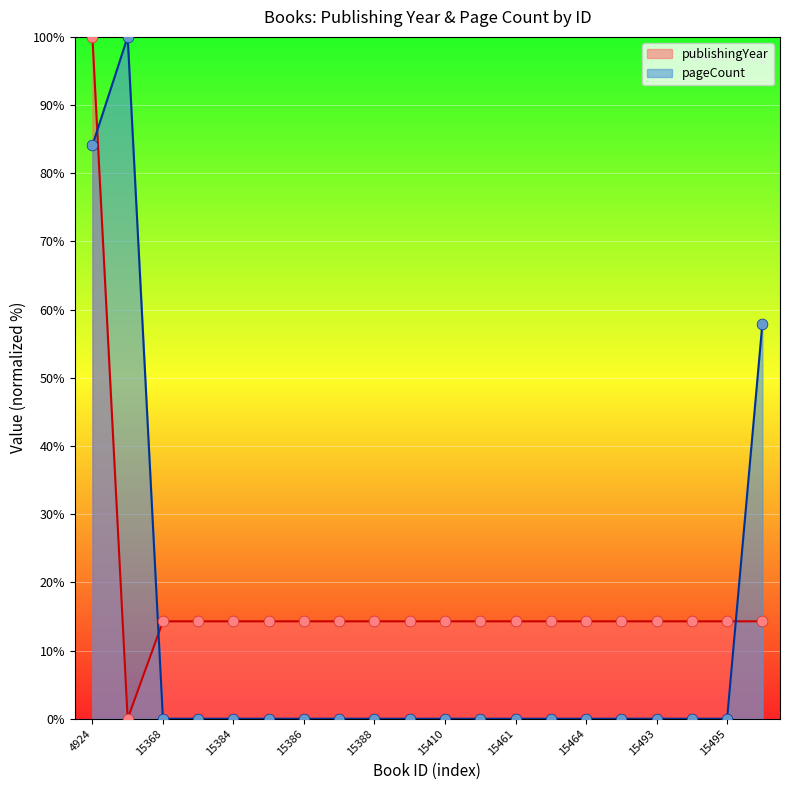

Which series has the largest total across all categories?

publishingYear